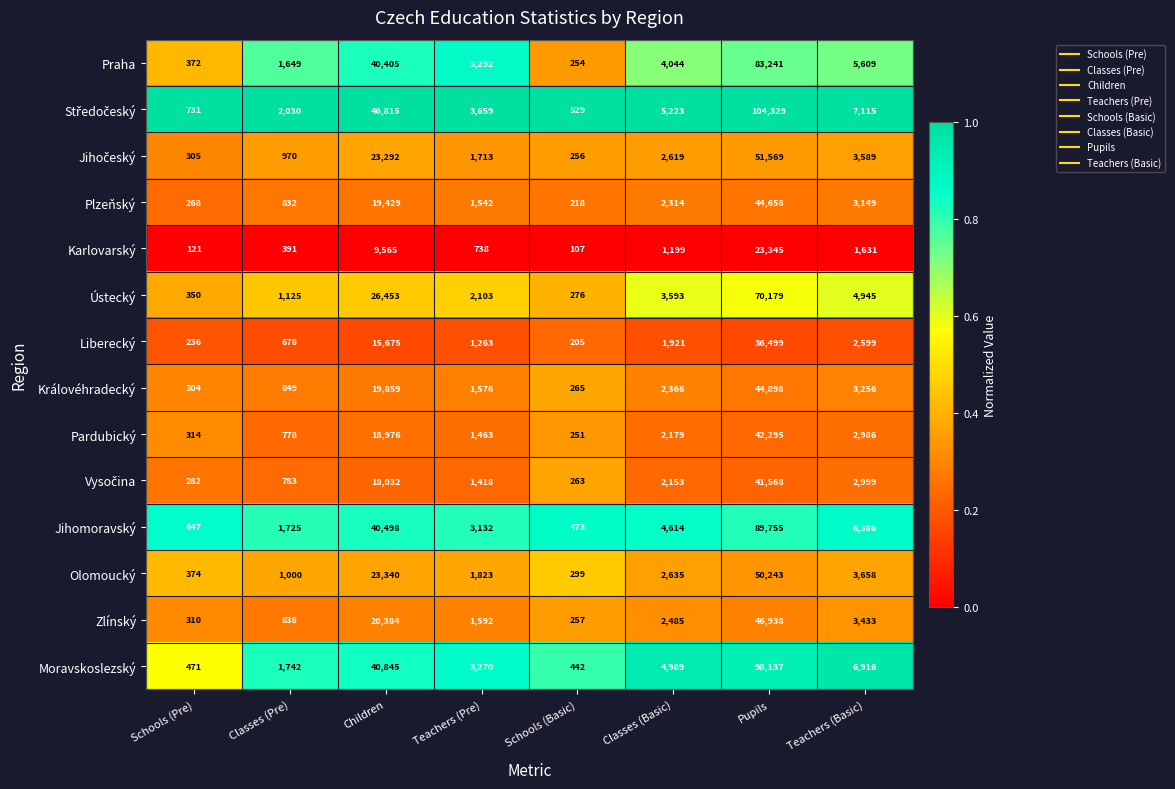

What is the difference between the highest and lowest values at Schools (Basic)?

422